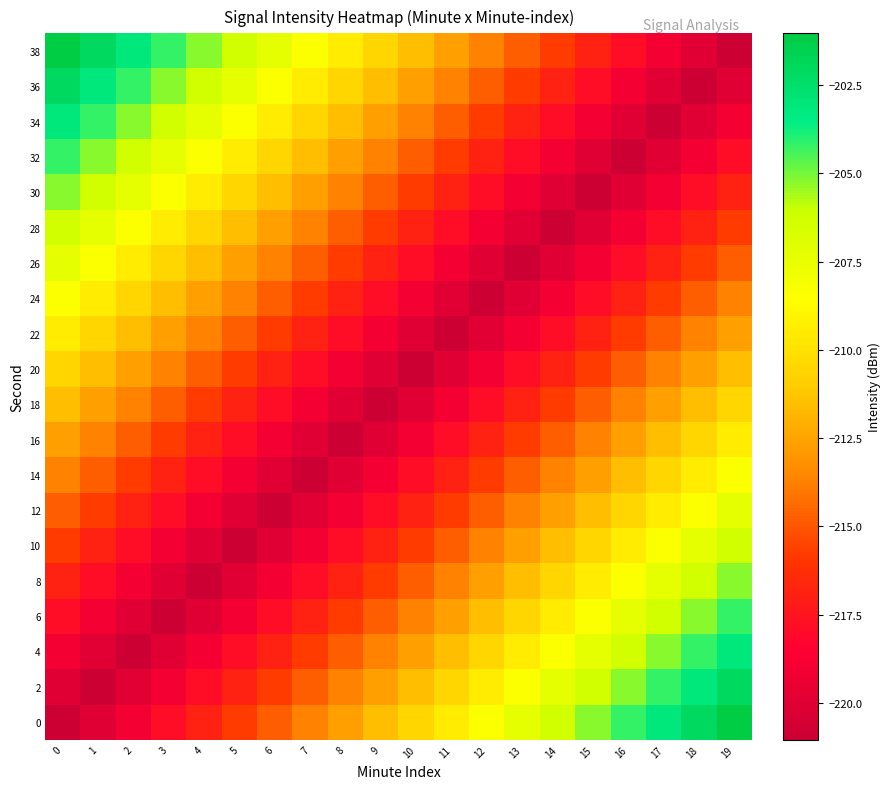

Between 16 and 17, which is larger?

17